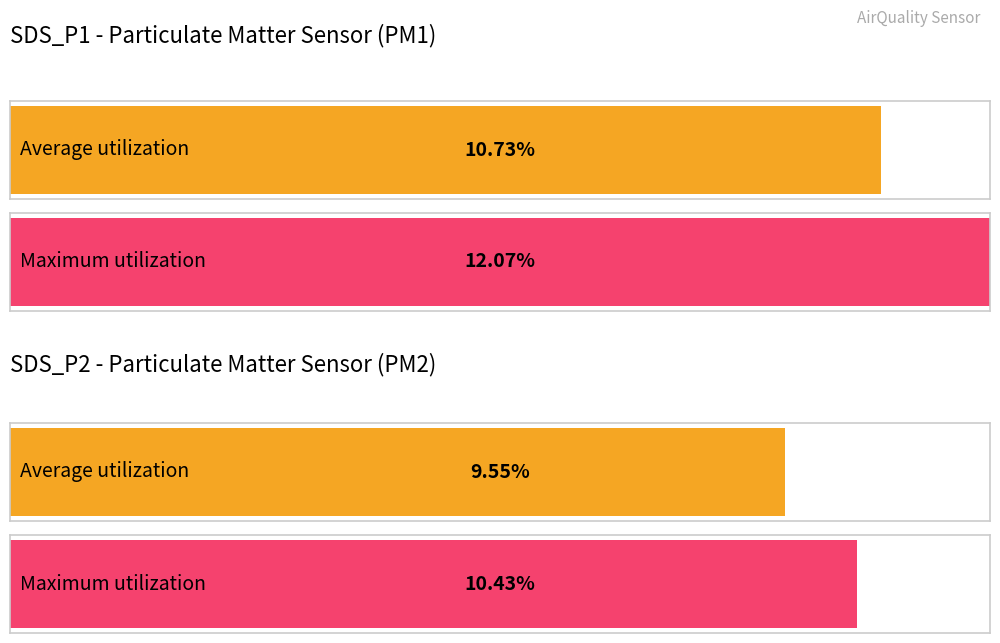

True or false: SDS_P1 has a value of 5.1 at 00:42.

False